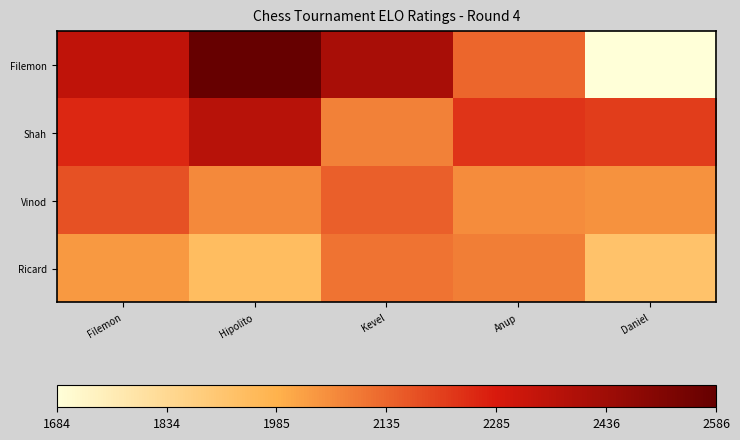

At how many categories does at least one series exceed 2577?

1